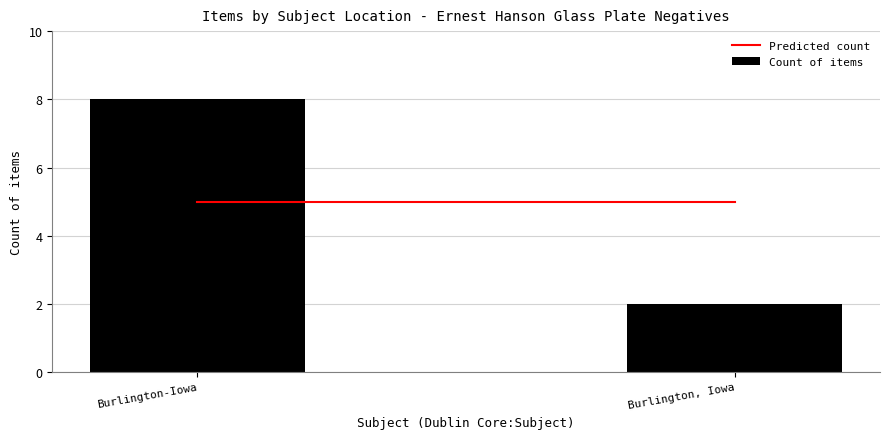

Which category has the lowest value across all series?

Burlington, Iowa